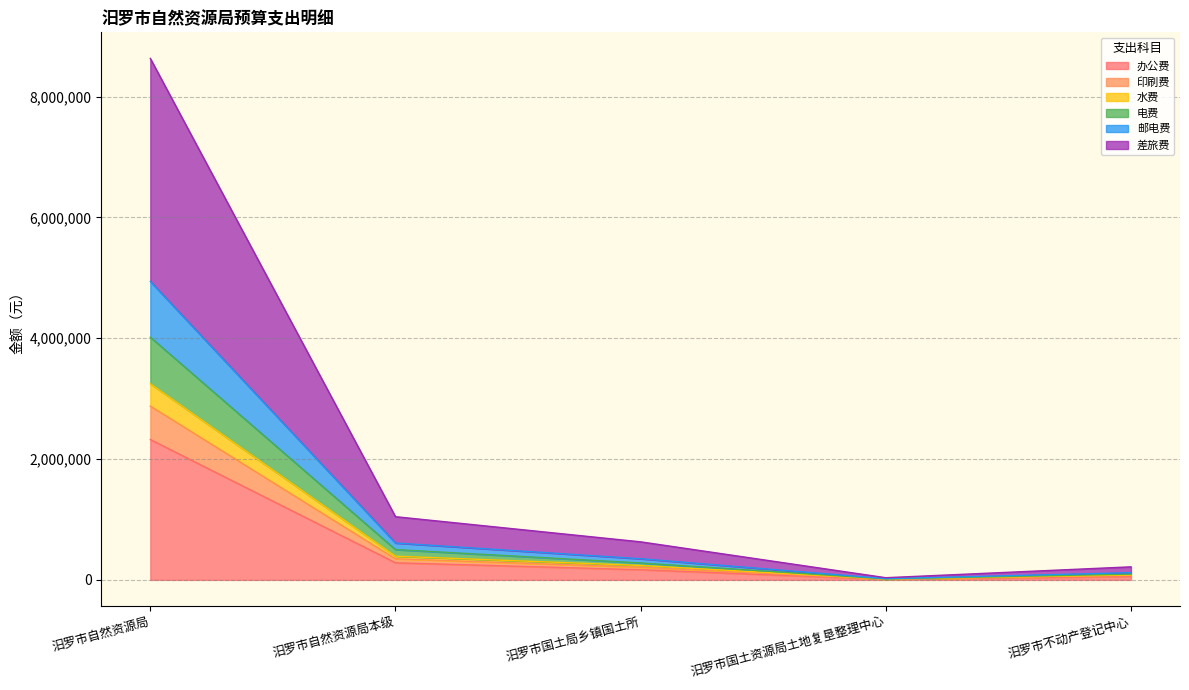

At which label does 办公费 reach its peak?

汨罗市自然资源局